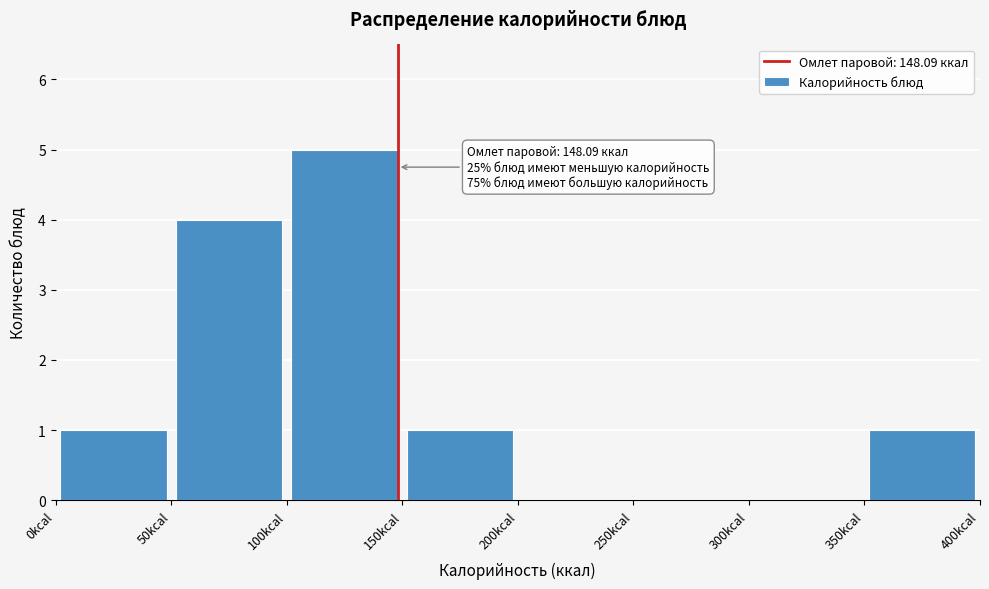

Which range on the x-axis has the tallest bar?

100 to 150